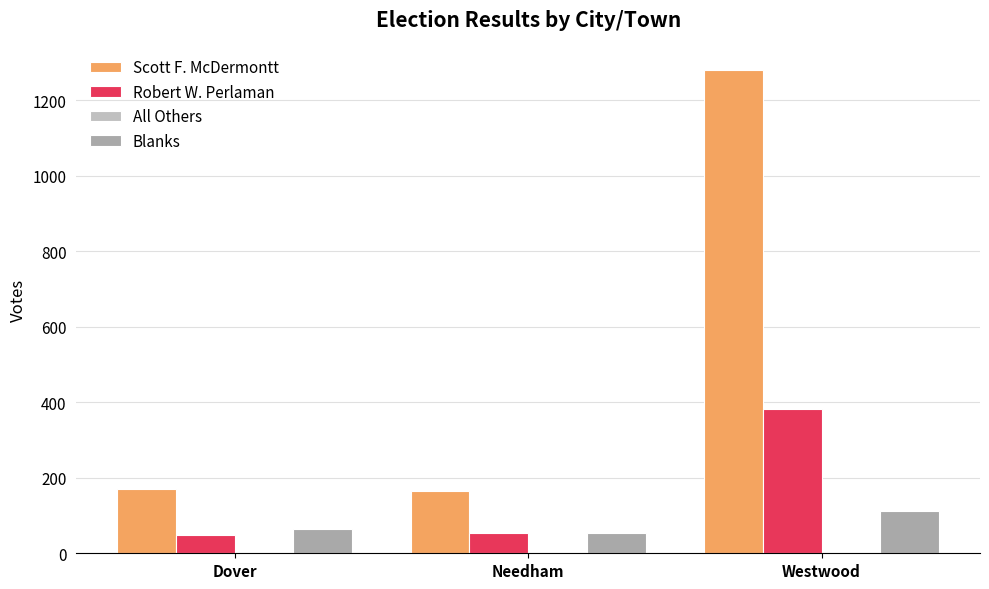

How many categories are shown in the chart?

3